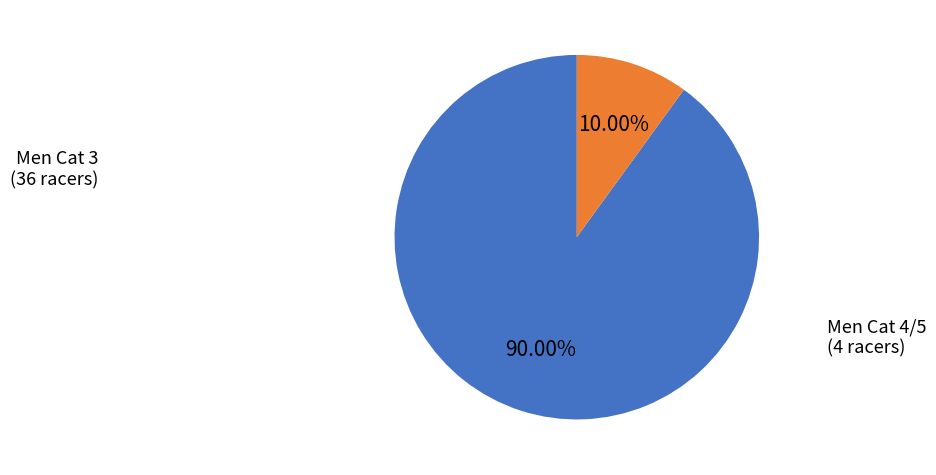

Which slice is the largest?

Men Cat 3